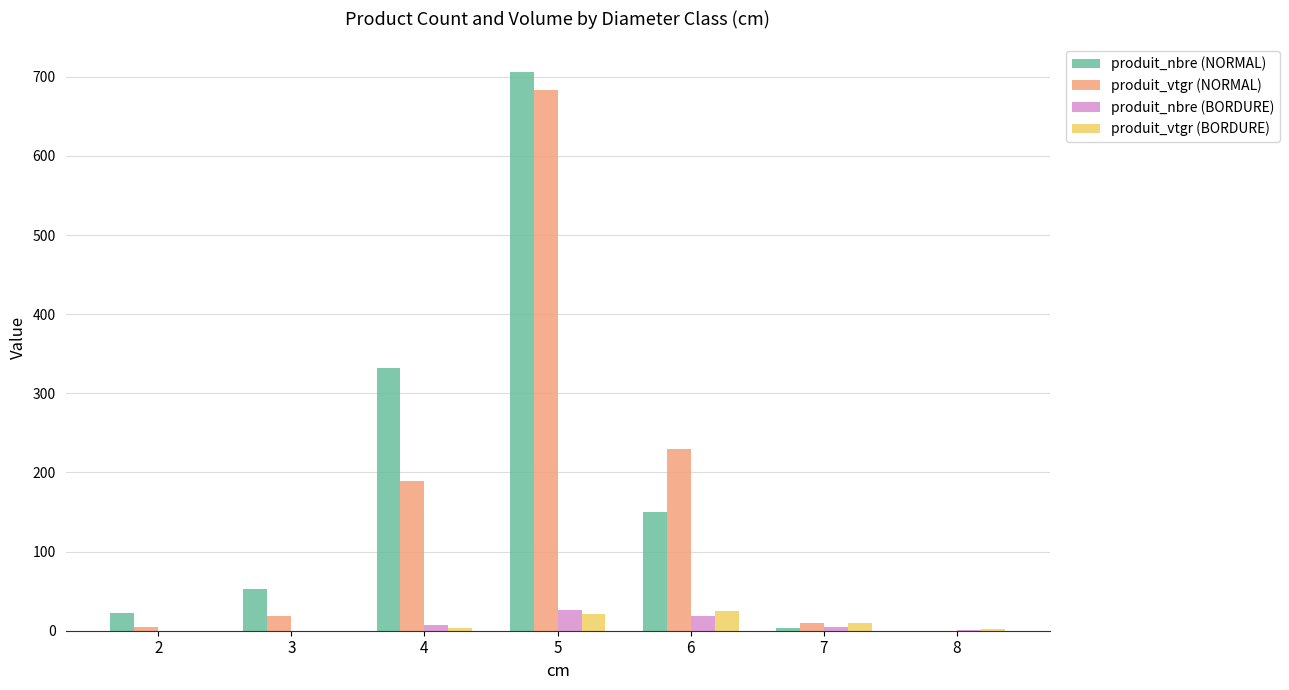

What is the difference between the produit_vtgr (NORMAL) values at 6 and 4?

39.2